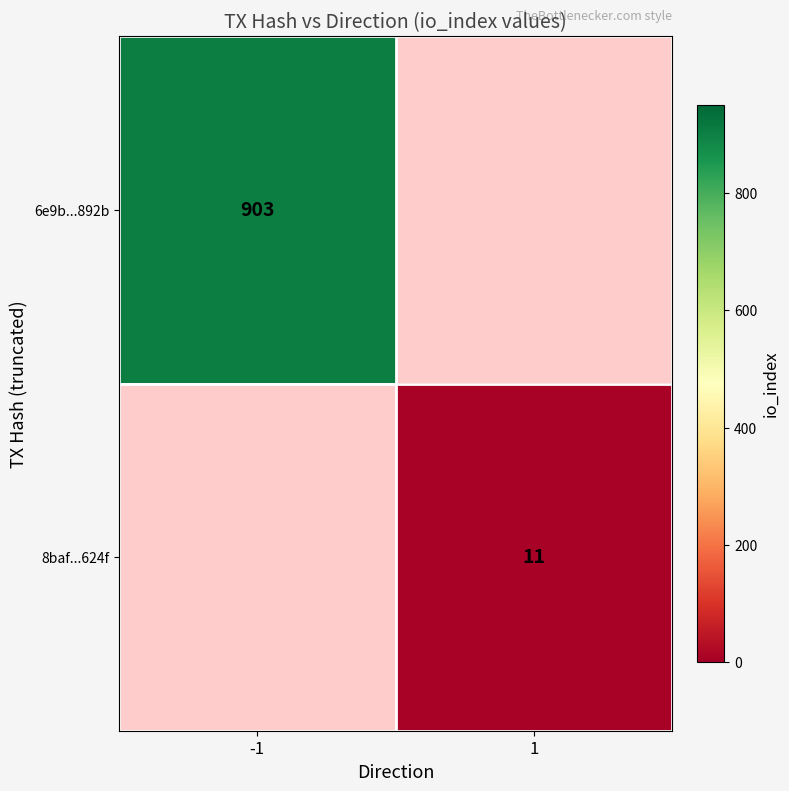

Which category has the lowest value across all series?

1